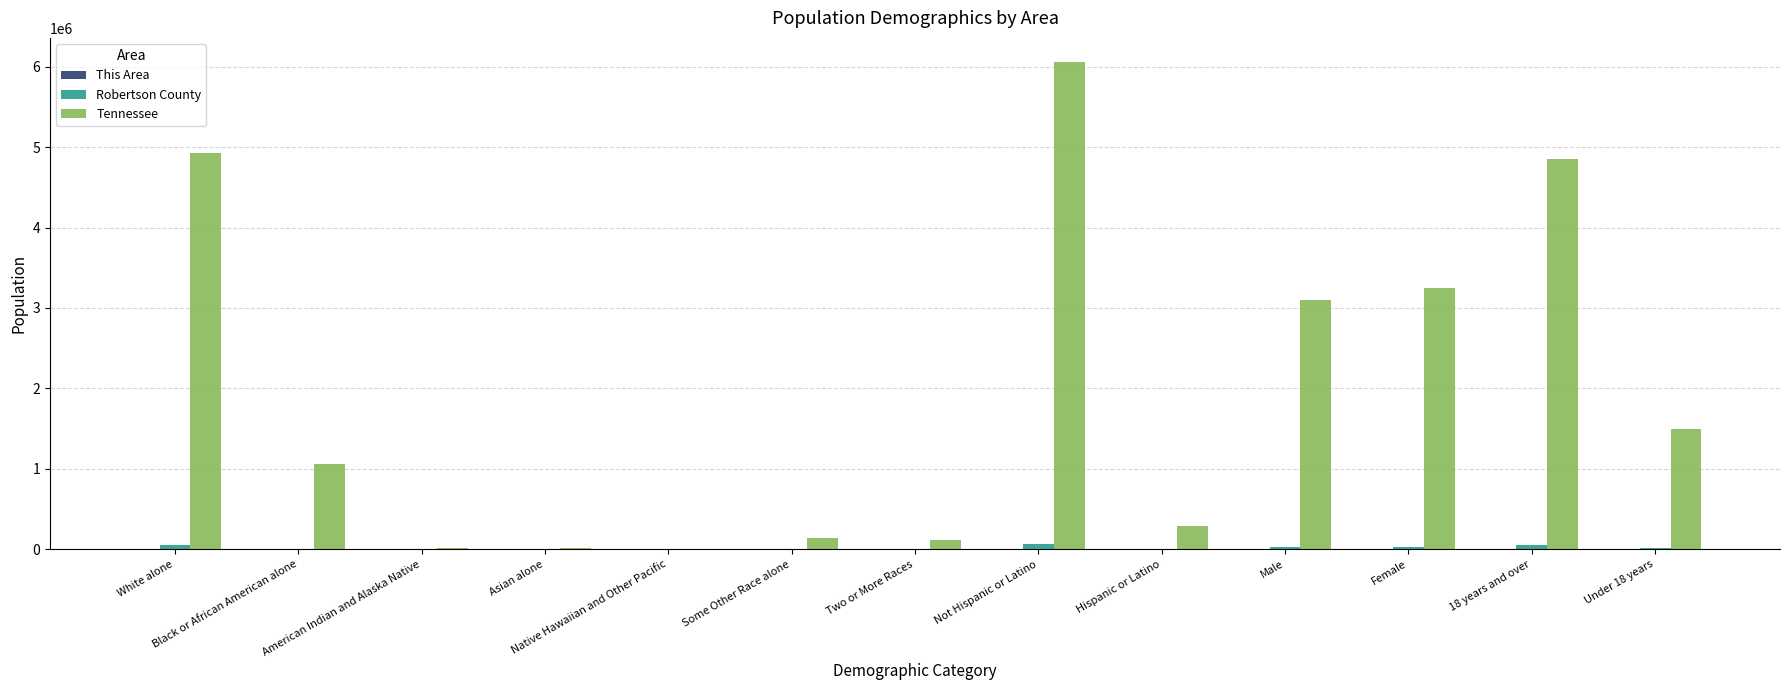

The Tennessee series shows 8541138 at White alone. True or false?

False